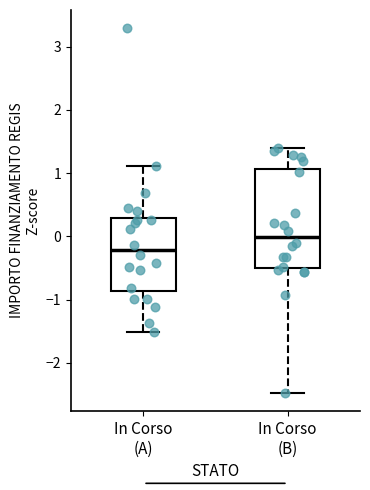

Which box's median line is the lowest?

In Corso (A)